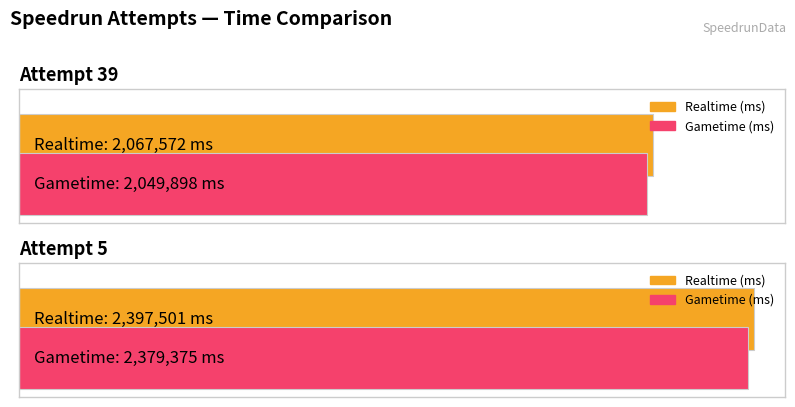

Between Attempt 5 and Attempt 39, which is larger?

Attempt 5